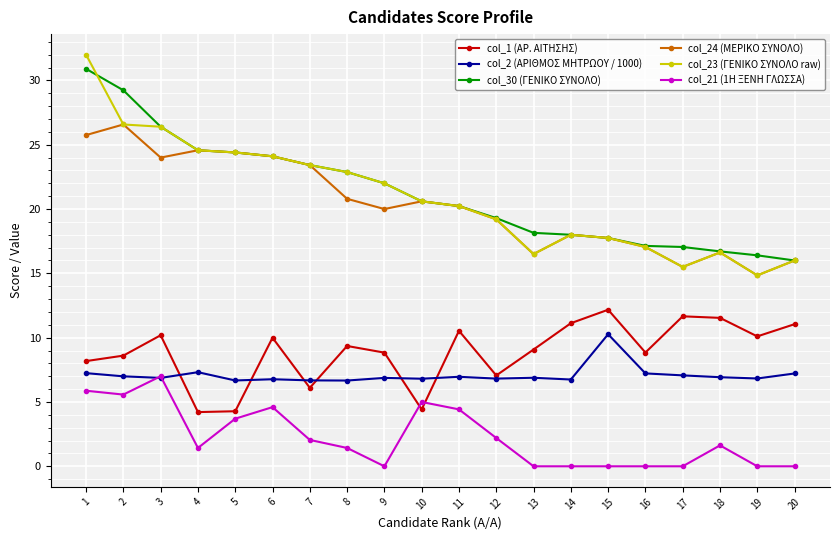

The value of col_21 (1H ΞΕΝΗ ΓΛΩΣΣΑ) at 5 is 5.2. True or false?

False